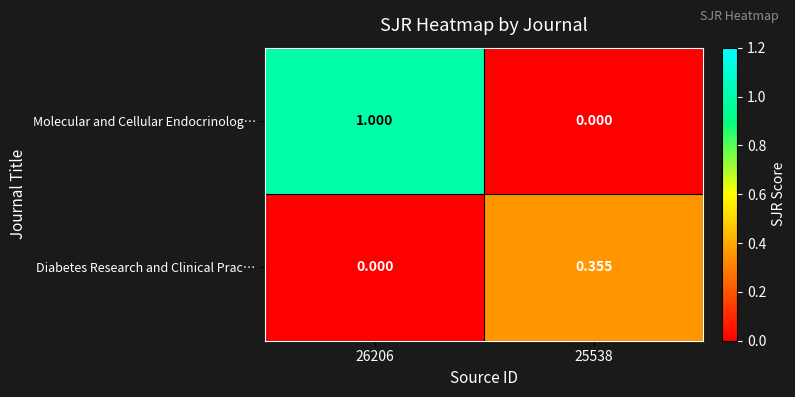

Between 26206 and 25538, which series saw the biggest shift?

Molecular and Cellular Endocrinolog…